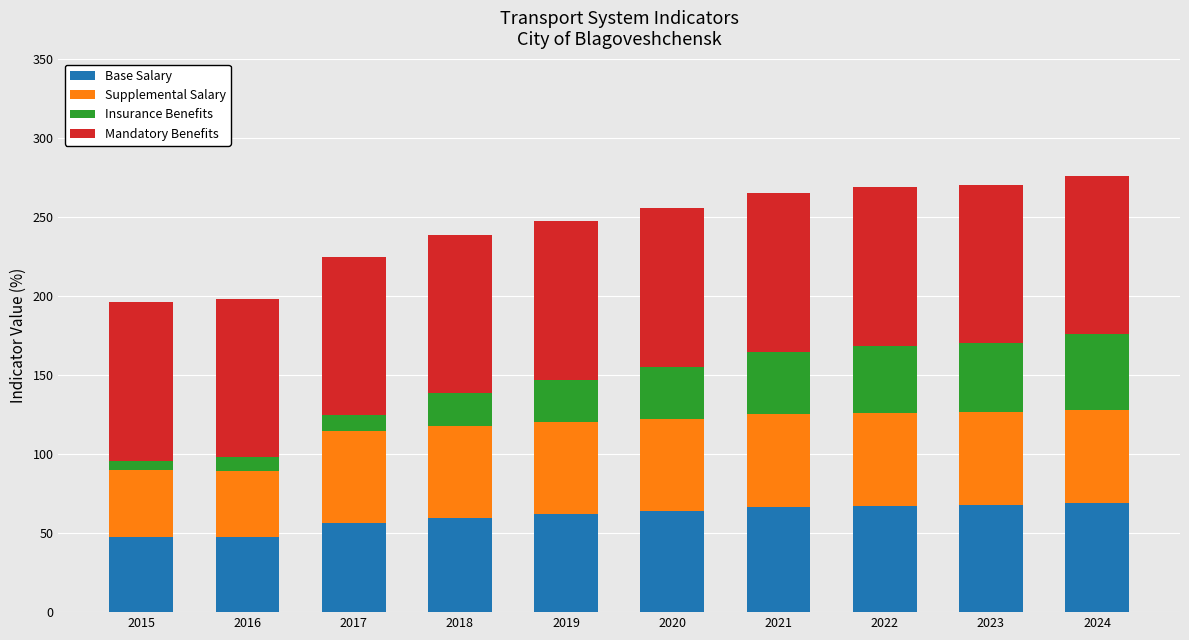

What are all the series names shown in the legend?

Base Salary, Supplemental Salary, Insurance Benefits, Mandatory Benefits